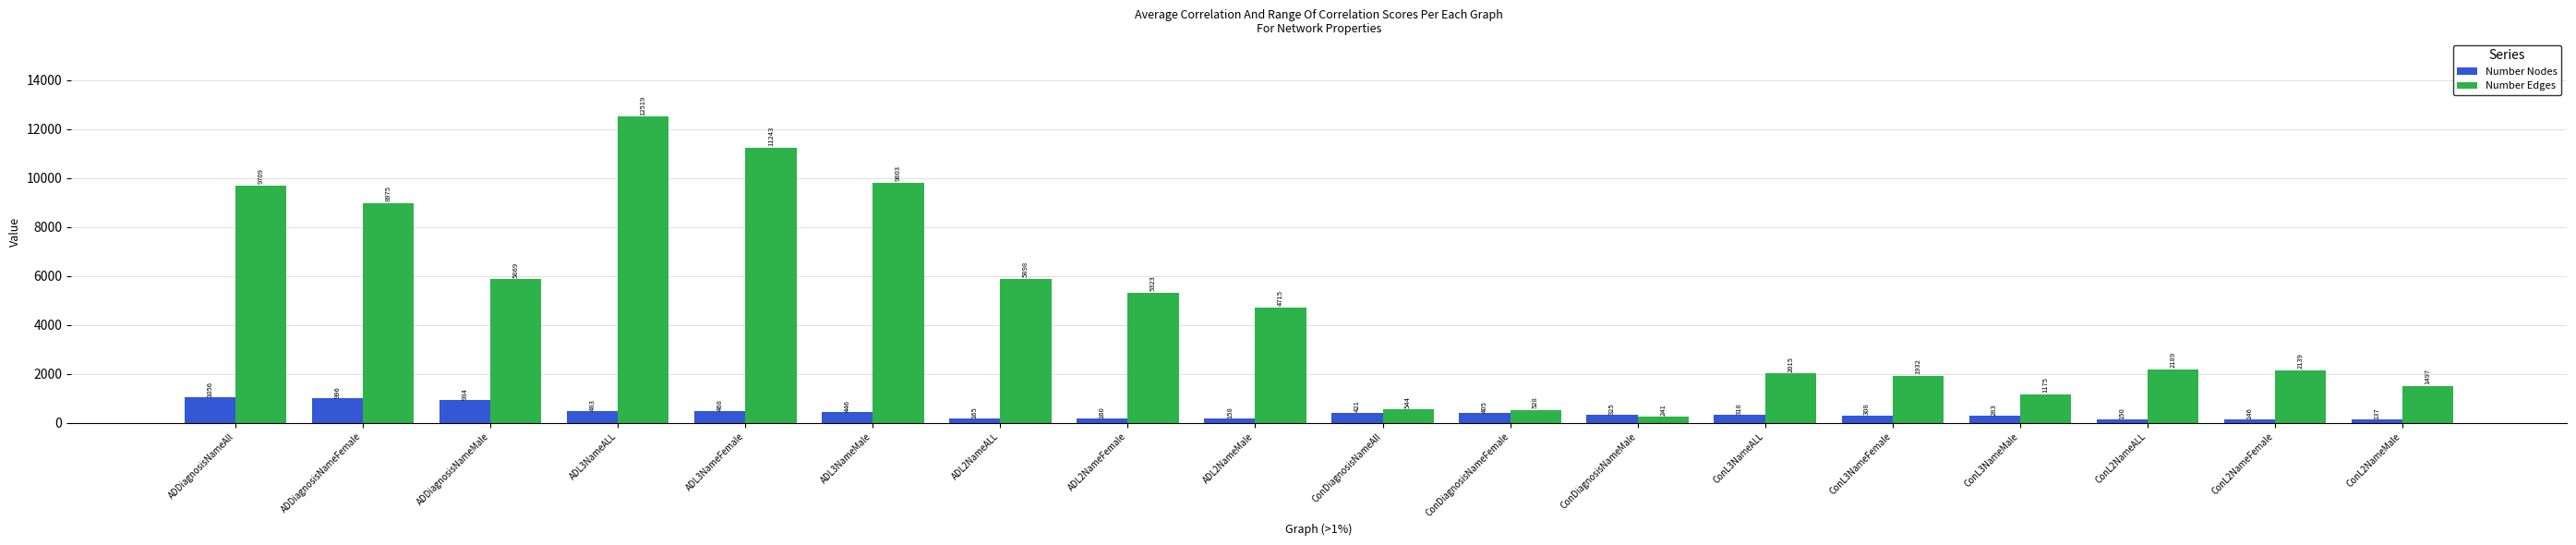

At which label does Number Nodes reach its minimum?

ConL2NameMale